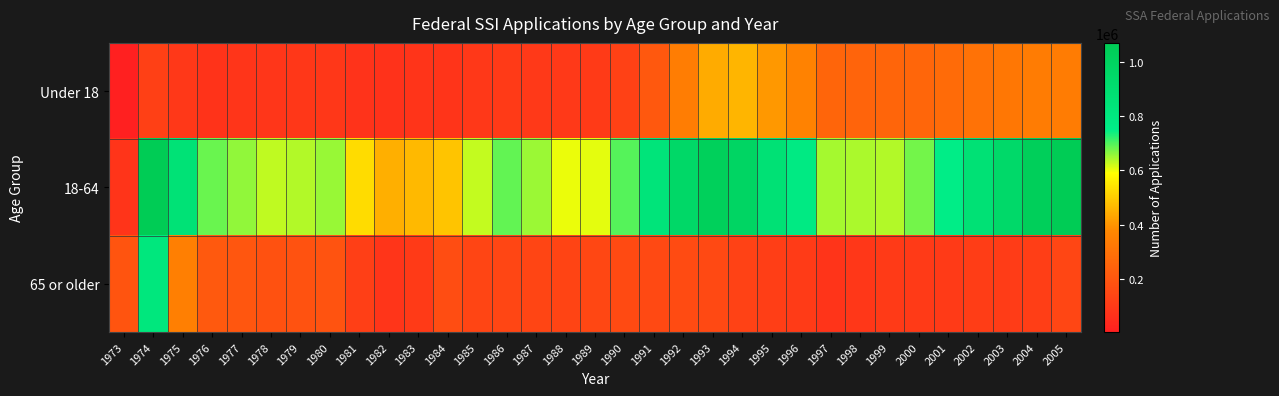

Rank the series by their maximum value, from highest to lowest.

18-64, 65 or older, Under 18